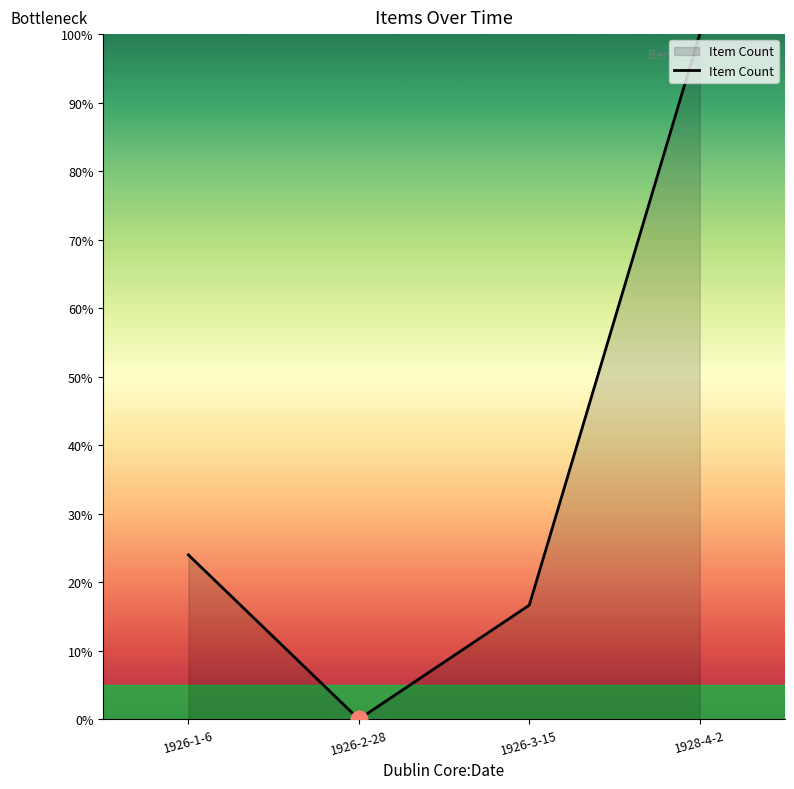

How many values are above zero?

3